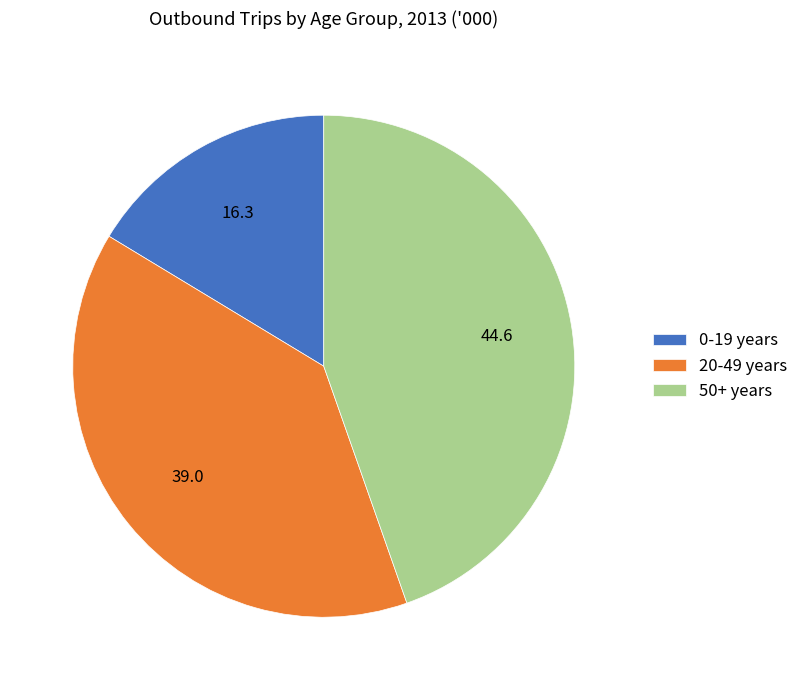

Between 20-49 years and 50+ years, which is larger?

50+ years